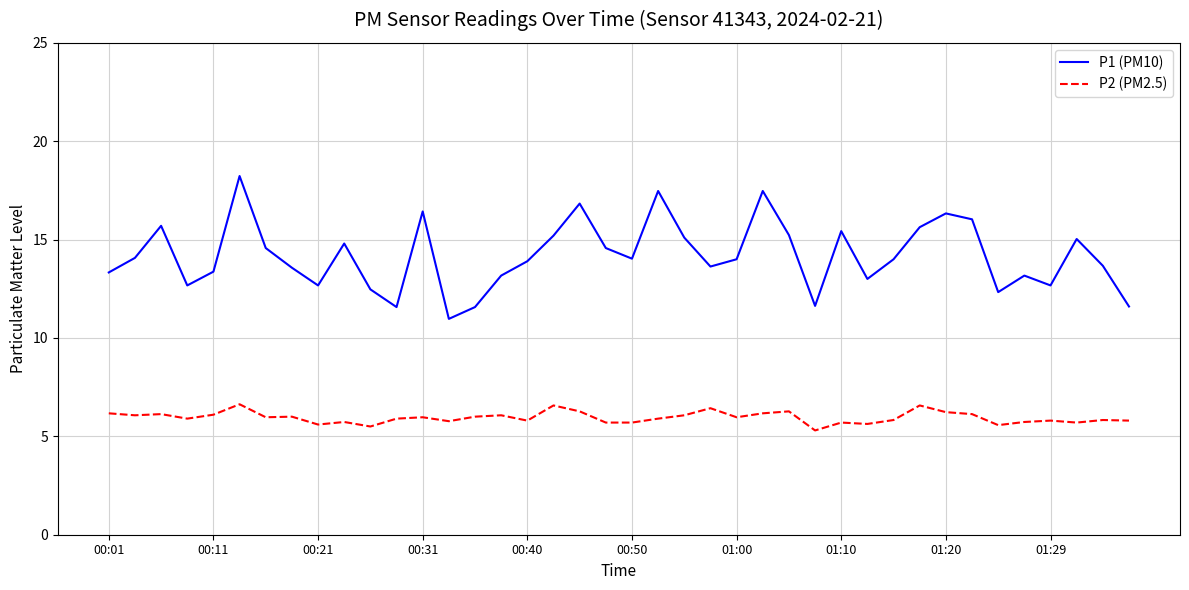

Rank the series by their maximum value, from lowest to highest.

P2 (PM2.5), P1 (PM10)